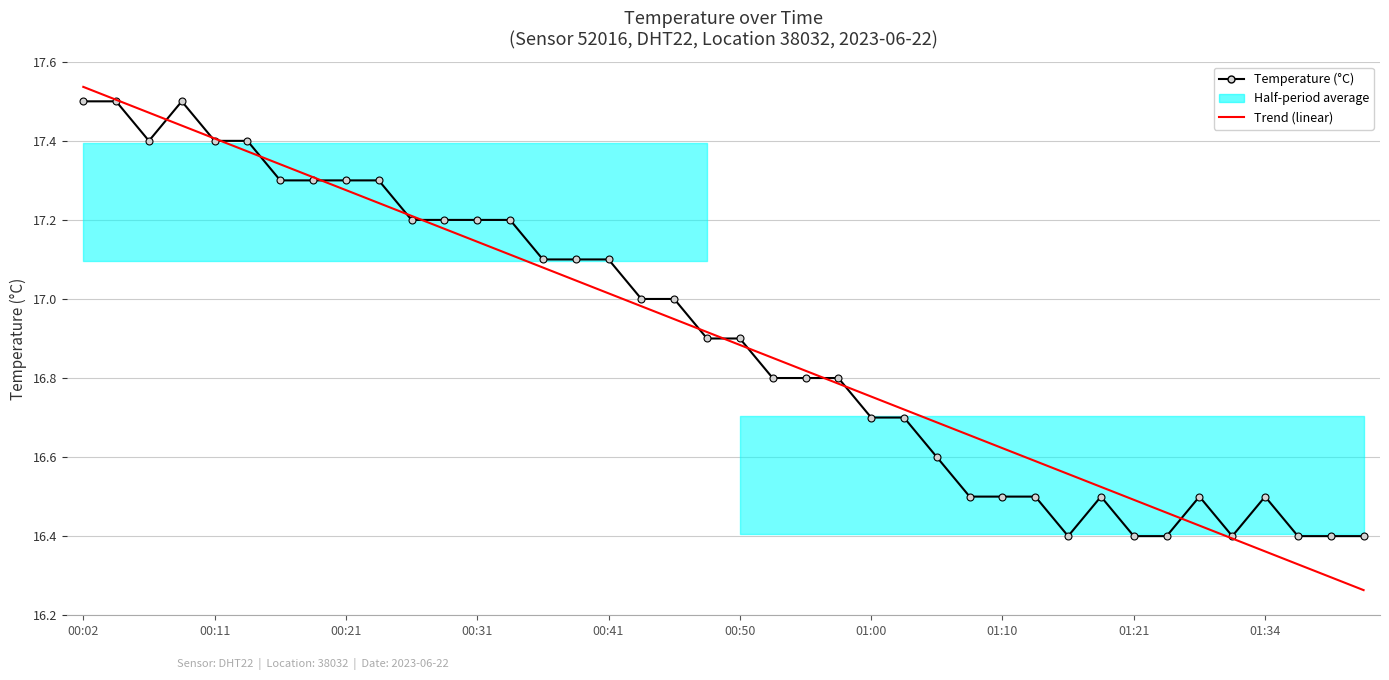

Which series changed the most between 00:02 and 34?

Trend (linear)